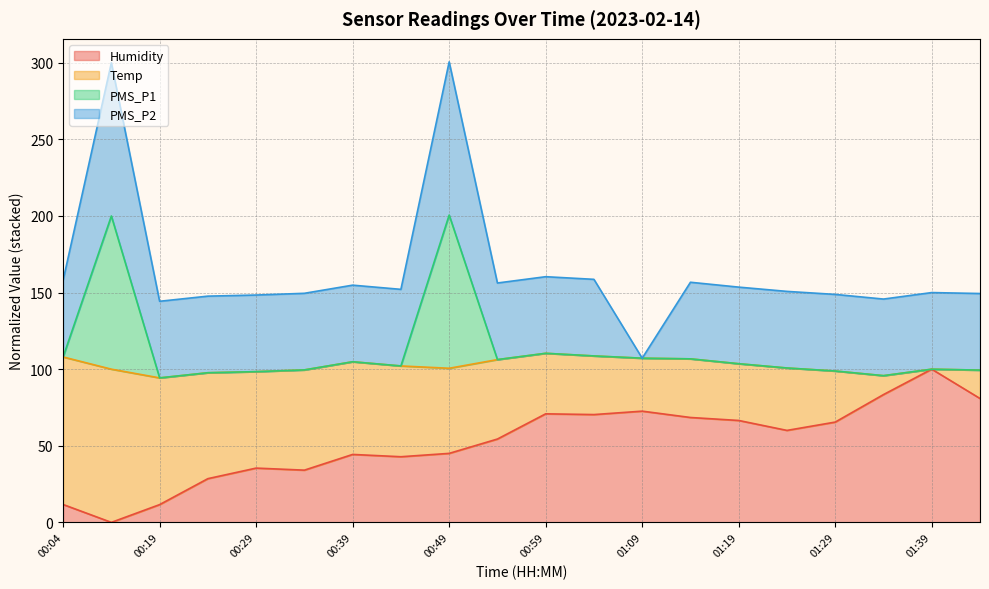

True or false: Humidity has more than 2 points higher than both neighbors.

True